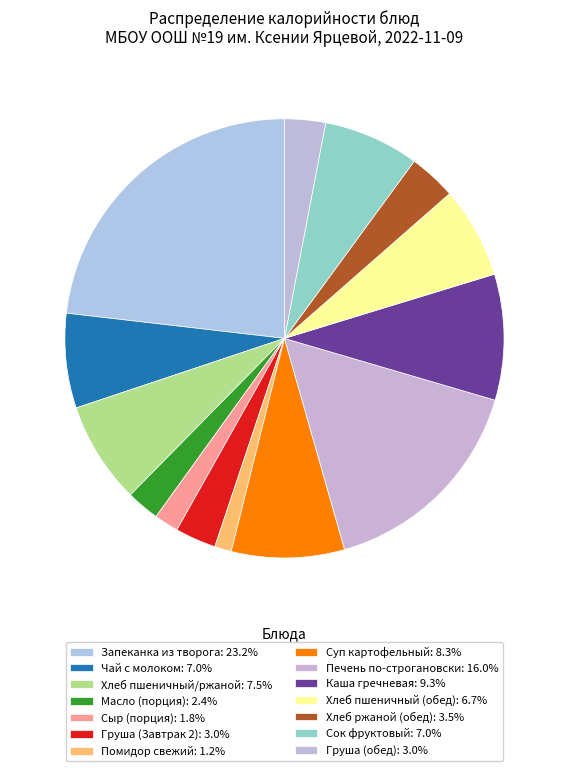

What is the change in value from Хлеб пшеничный/ржаной to Хлеб ржаной (обед)?

-62.6